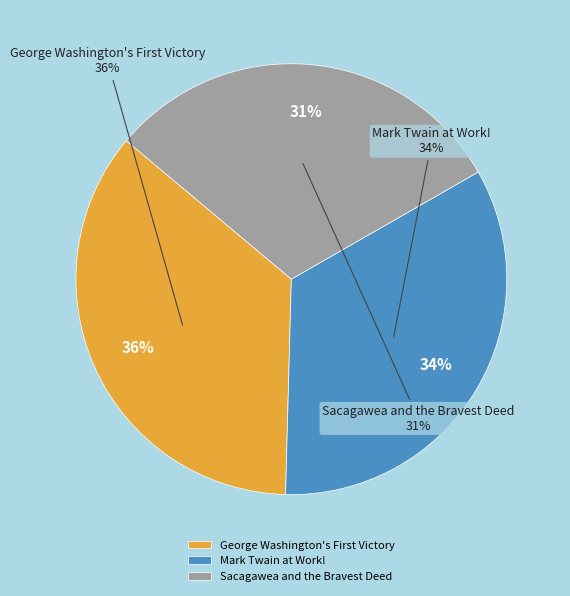

To the nearest percent, what is the average slice percentage?

33%